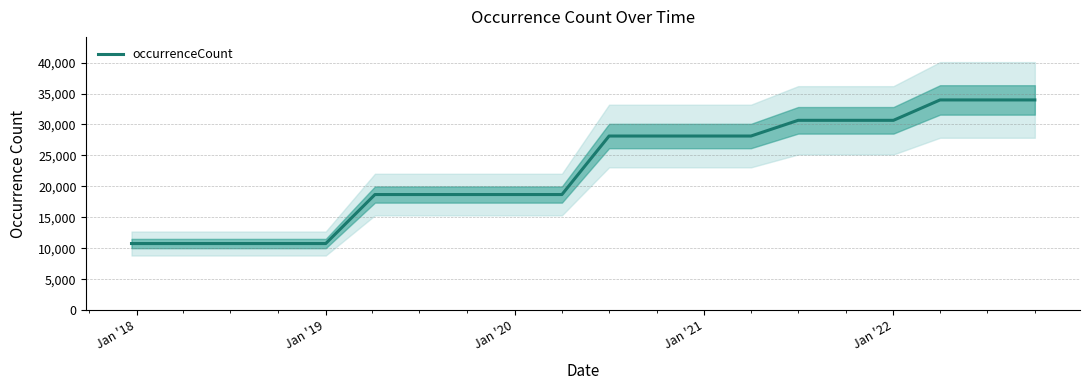

What is the minimum value shown in the chart?

10756